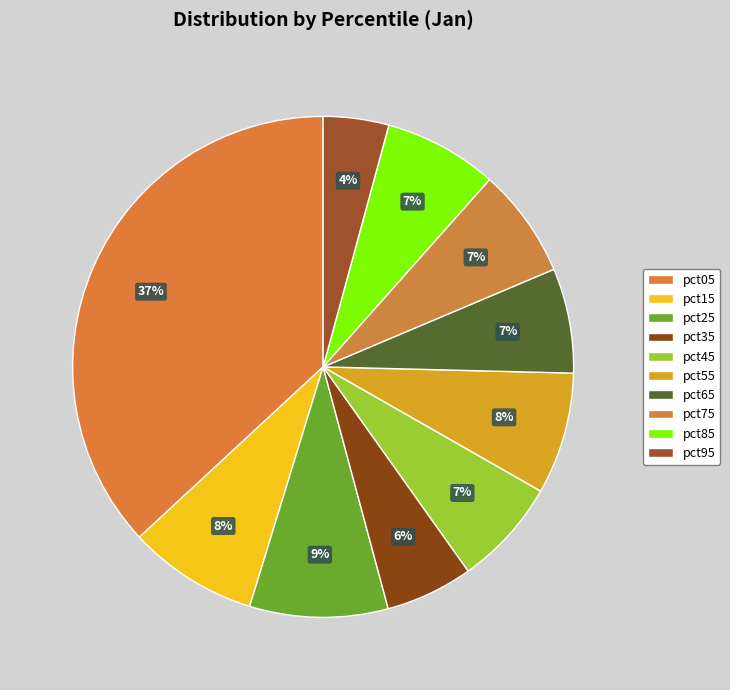

To the nearest percent, what portion does pct75 represent?

7%